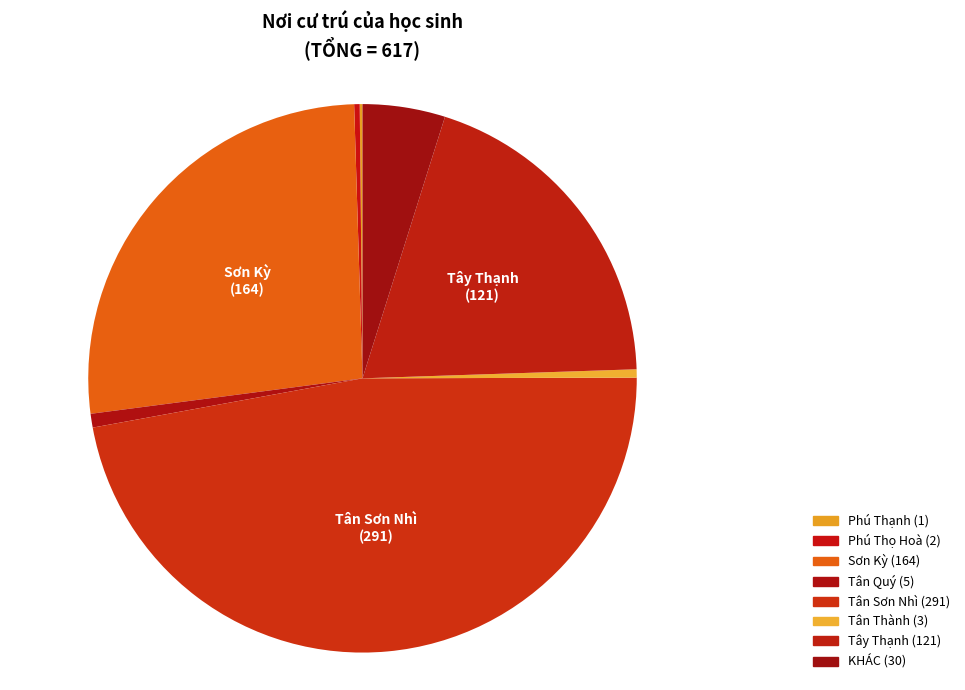

Do Phú Thạnh and Tân Thành together represent more than half of the pie?

No